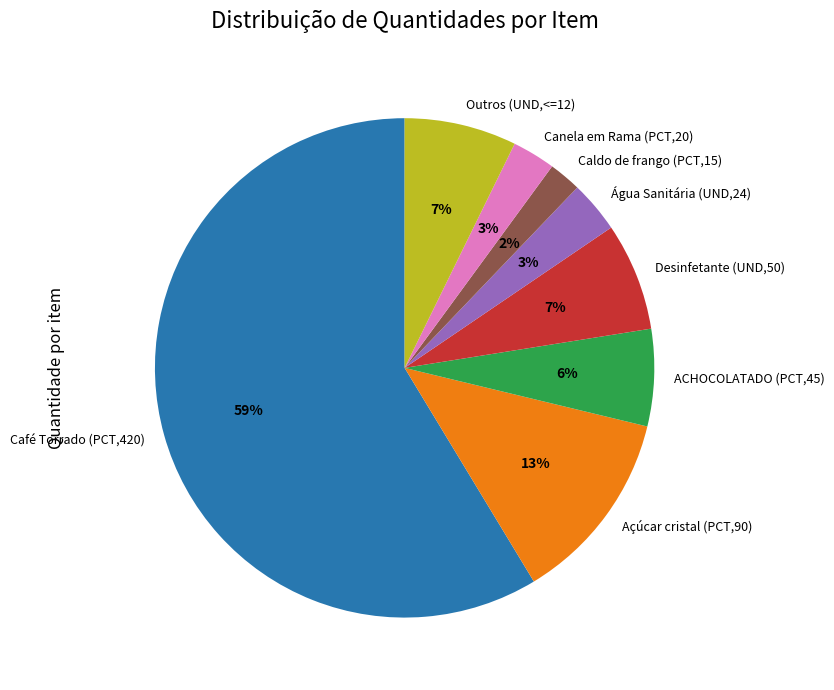

Is it true that Outros (UND,<=12) is 7% of the pie?

True